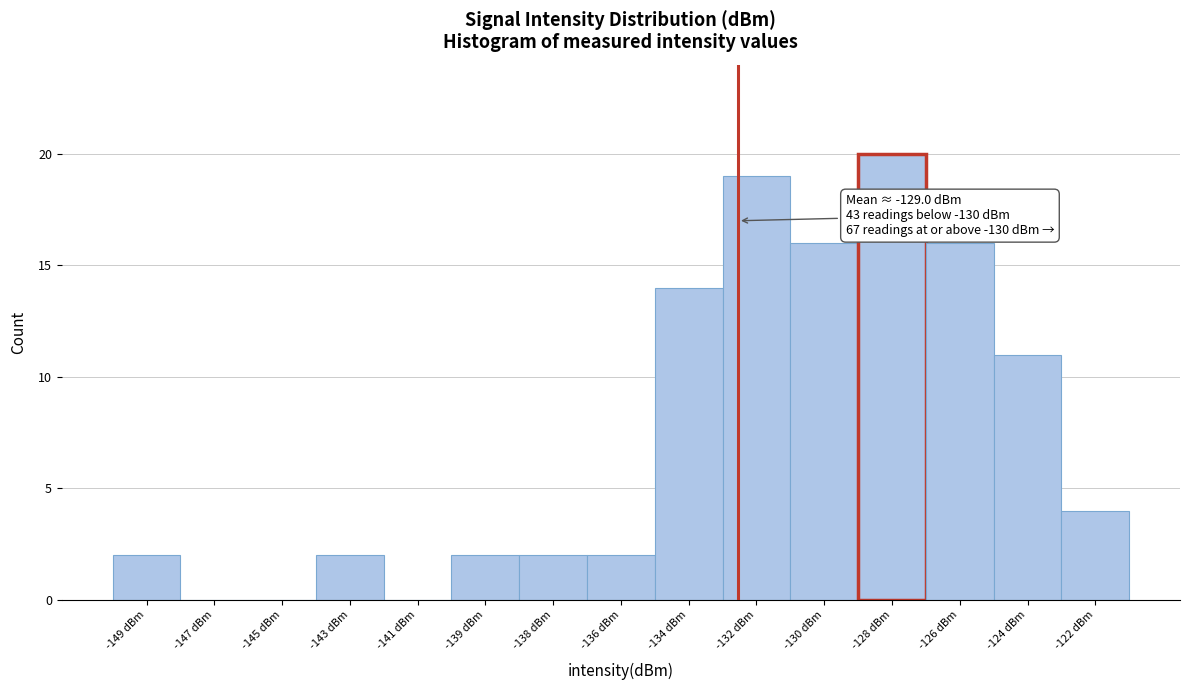

Reading left to right, list all the values displayed in this chart.

-149 dBm=2	-147 dBm=0	-145 dBm=0	-143 dBm=2	-141 dBm=0	-139 dBm=2	-138 dBm=2	-136 dBm=2	-134 dBm=14	-132 dBm=19	-130 dBm=16	-128 dBm=20	-126 dBm=16	-124 dBm=11	-122 dBm=4